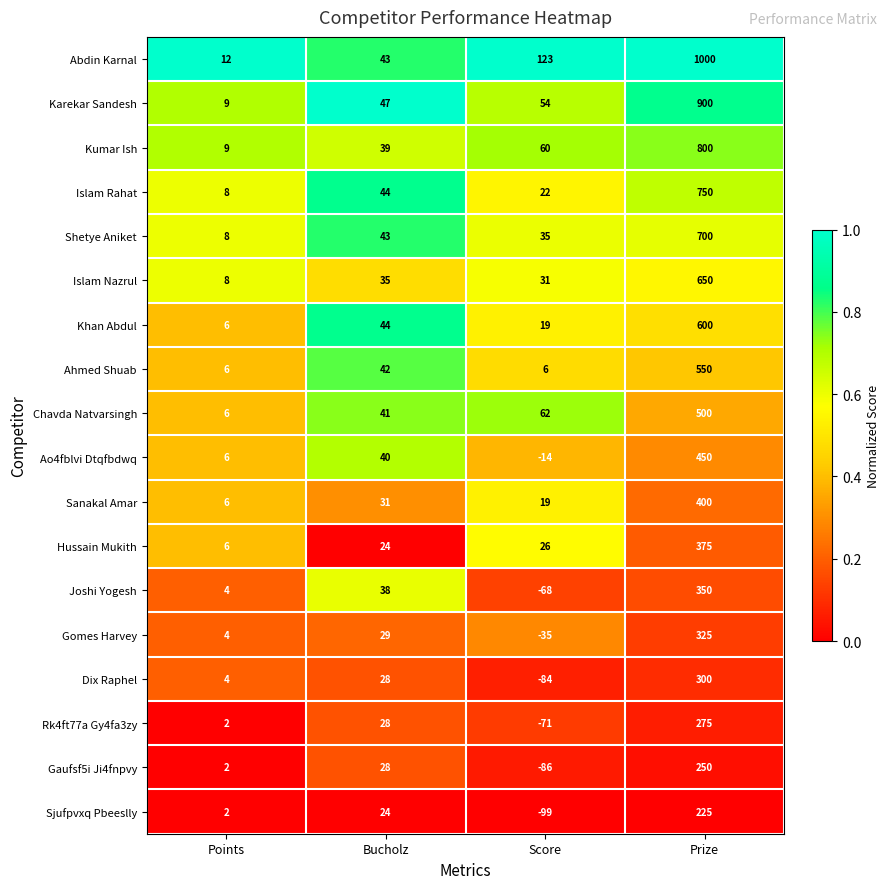

Rank the series by their maximum value, from lowest to highest.

Sjufpvxq Pbeeslly, Gaufsf5i Ji4fnpvy, Rk4ft77a Gy4fa3zy, Dix Raphel, Gomes Harvey, Joshi Yogesh, Hussain Mukith, Sanakal Amar, Ao4fblvi Dtqfbdwq, Chavda Natvarsingh, Ahmed Shuab, Khan Abdul, Islam Nazrul, Shetye Aniket, Islam Rahat, Kumar Ish, Karekar Sandesh, Abdin Karnal